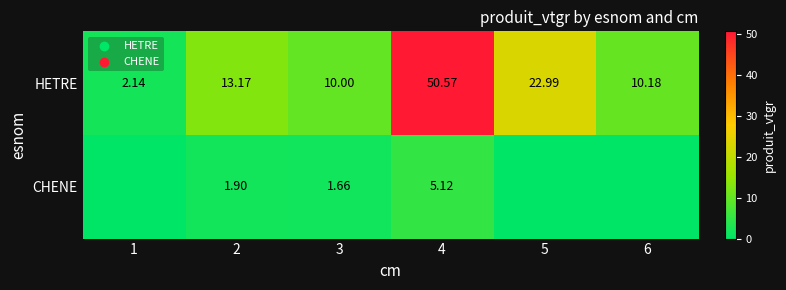

Is the value of CHENE at 4 greater than the value of HETRE at 3?

No